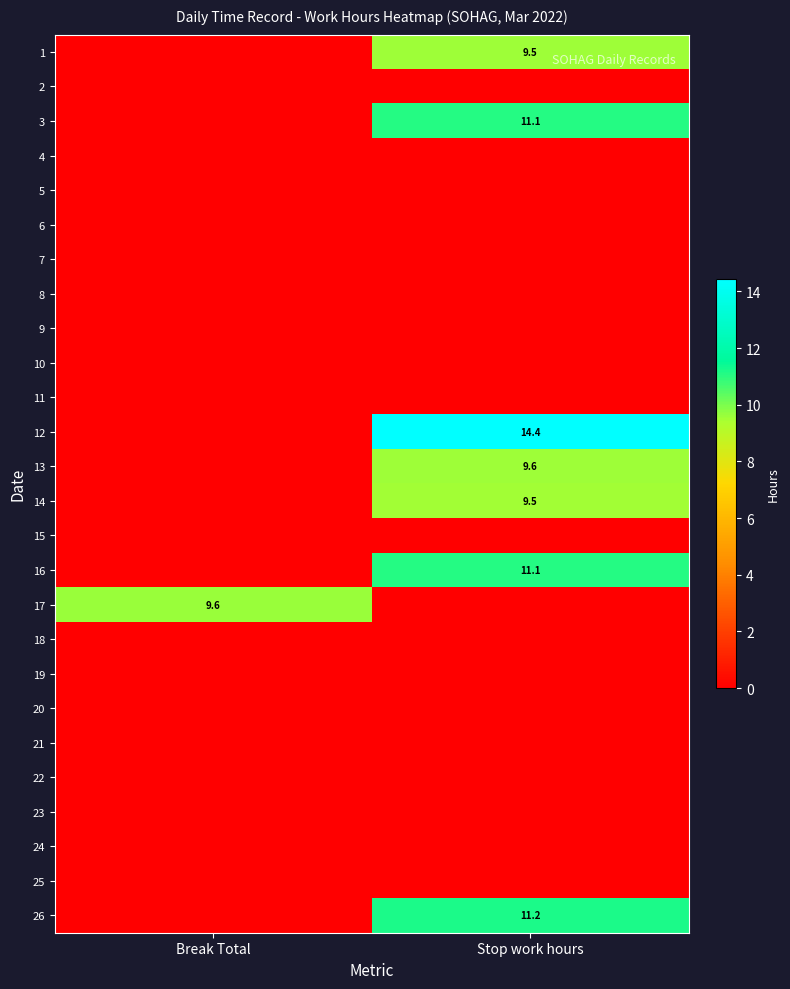

What is the difference between the 1 values at Stop work hours and Break Total?

9.5